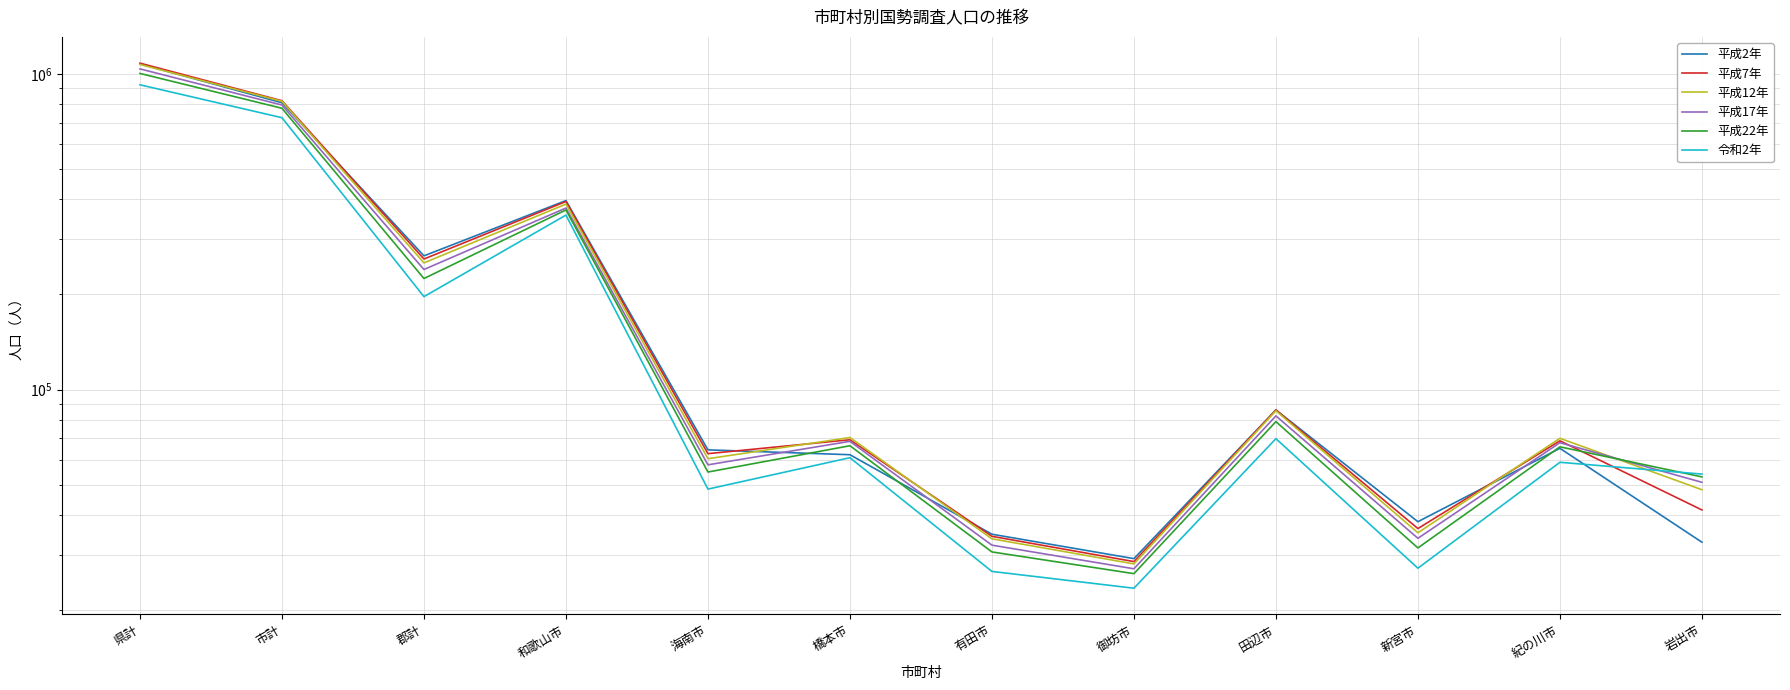

What is the total value across all series at 郡計?

1437209